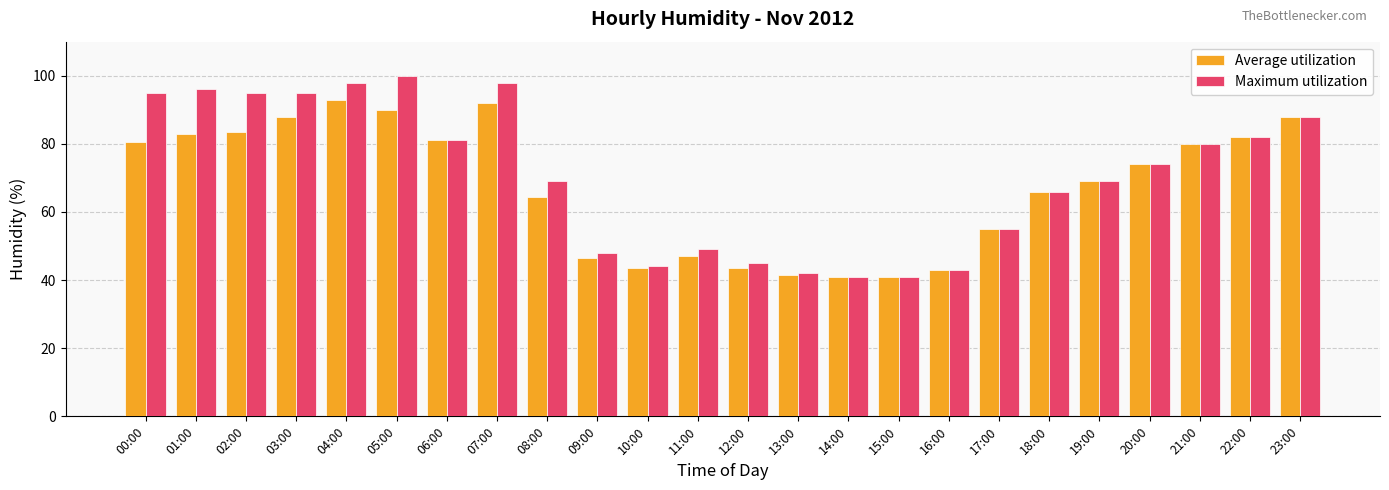

True or false: Average utilization has a value of 91.8 at 08:00.

False